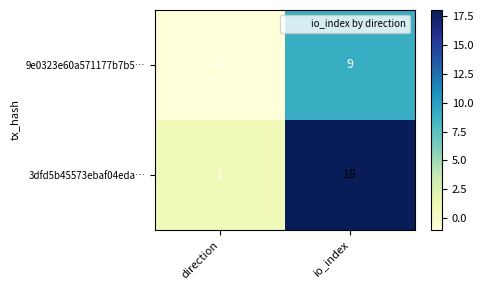

How many values in 9e0323e60a571177b7b5… are above zero?

1